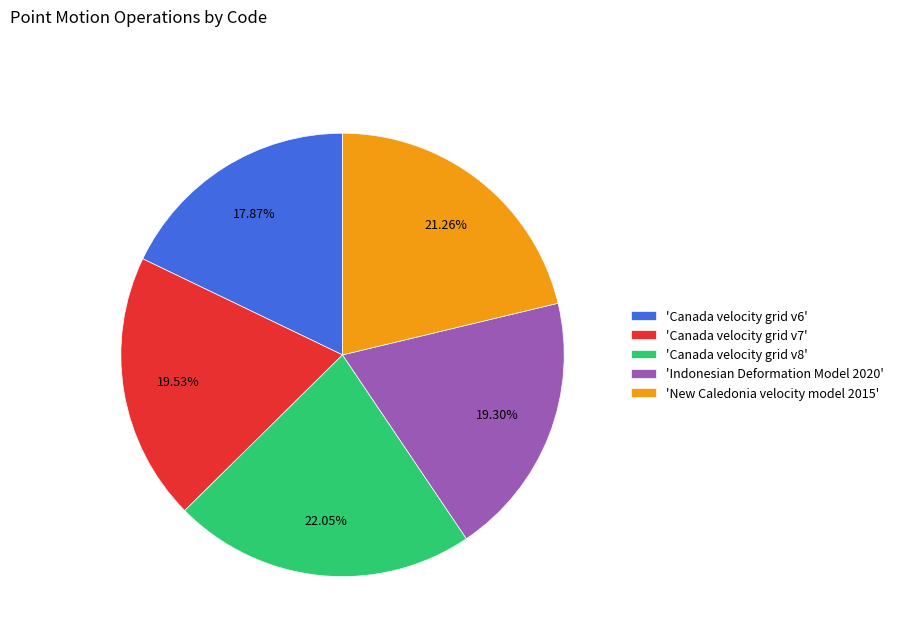

How many slices are in this pie chart?

5